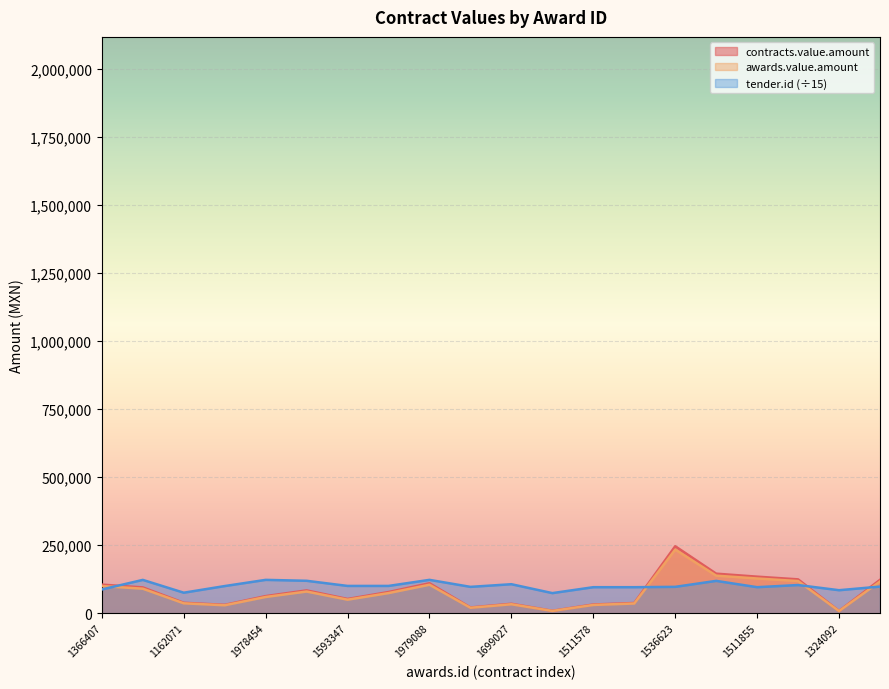

At how many categories does at least one series exceed 33380?

20